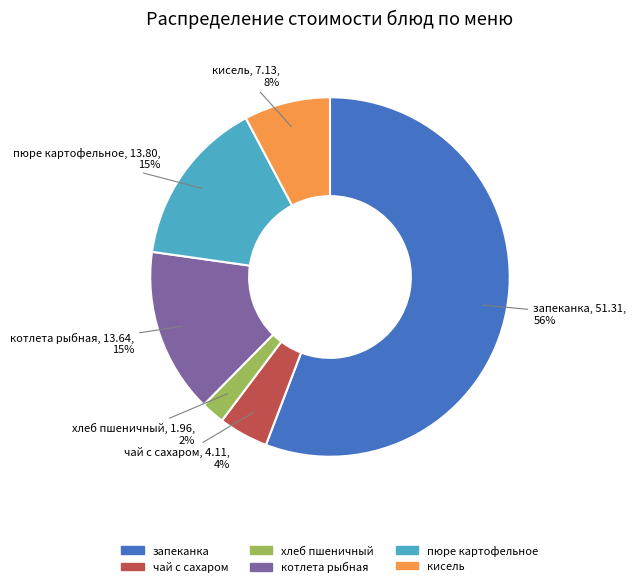

Is there a majority slice in this chart?

Yes